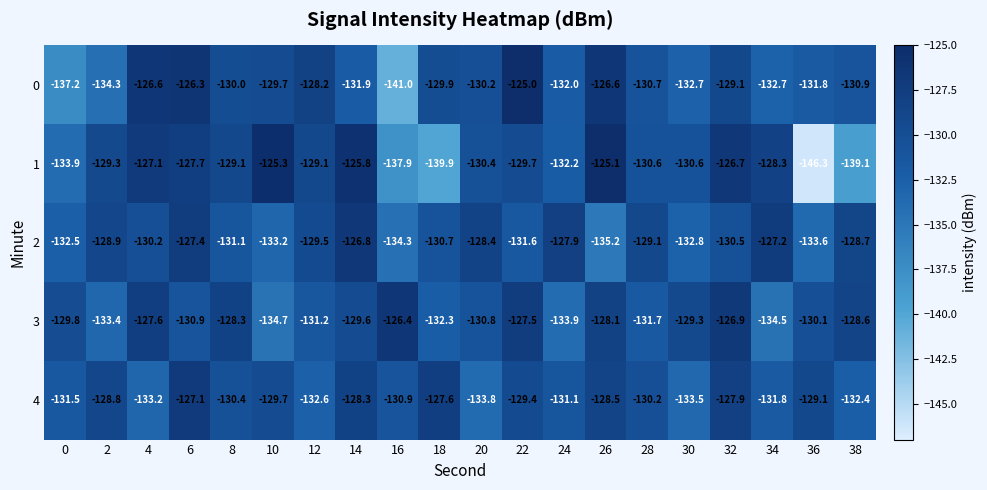

Where does the 1 series first go above -129?

4